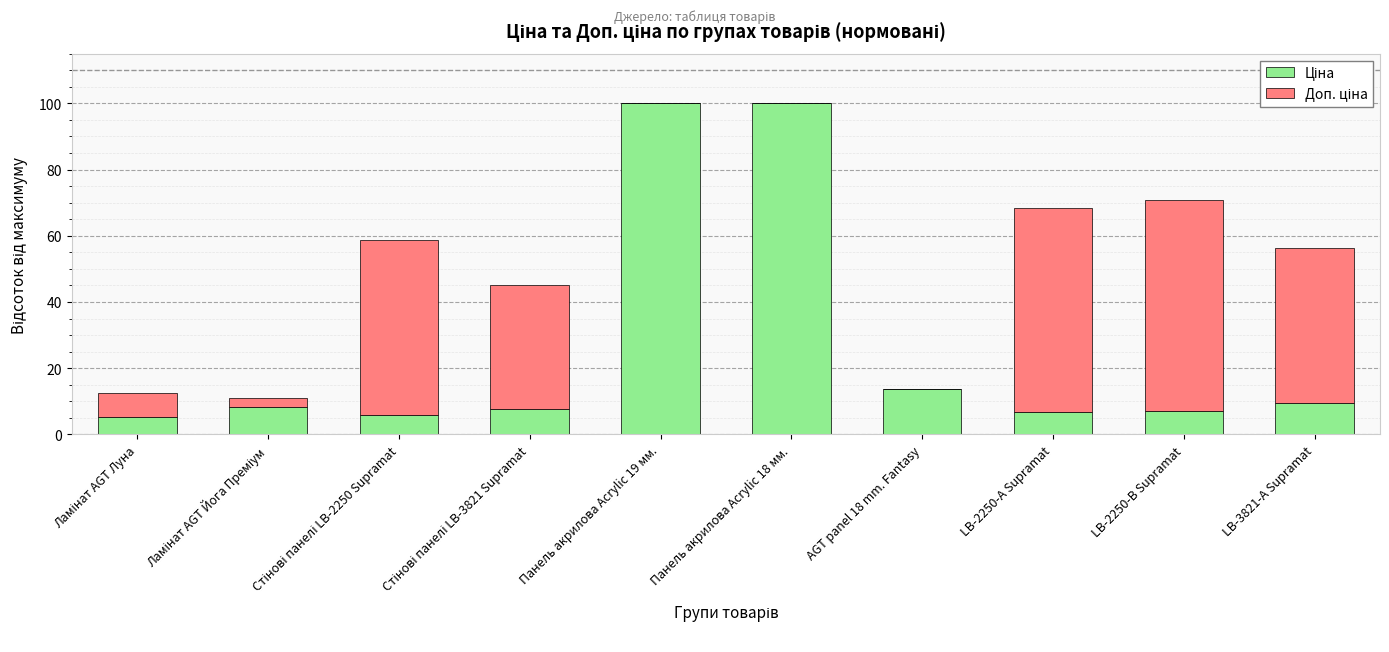

The value of Доп. ціна at Панель акрилова Acrylic 18 мм. is 38.5. True or false?

False